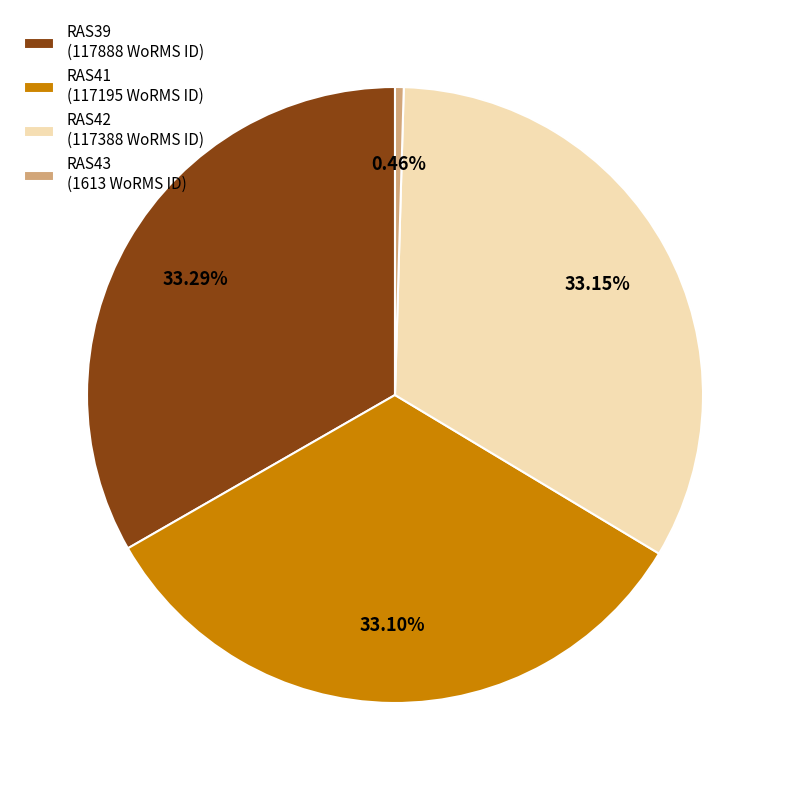

What percentage is the RAS41 slice, to the nearest percent?

33%